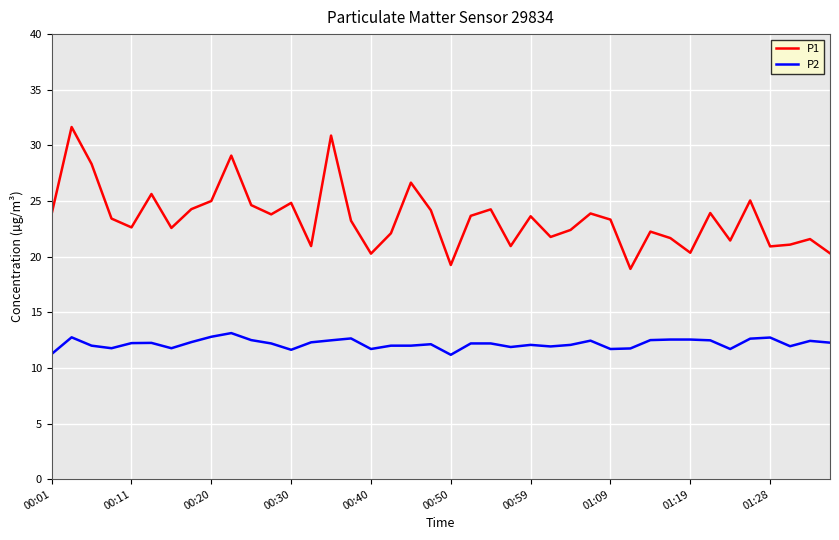

What is the maximum value for P2?

13.1